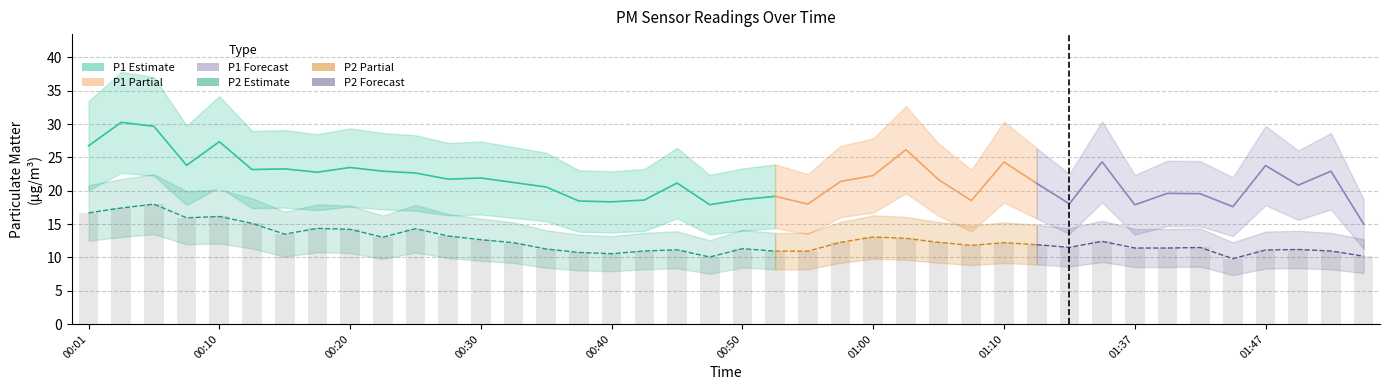

Does the chart contain stacked bars?

No